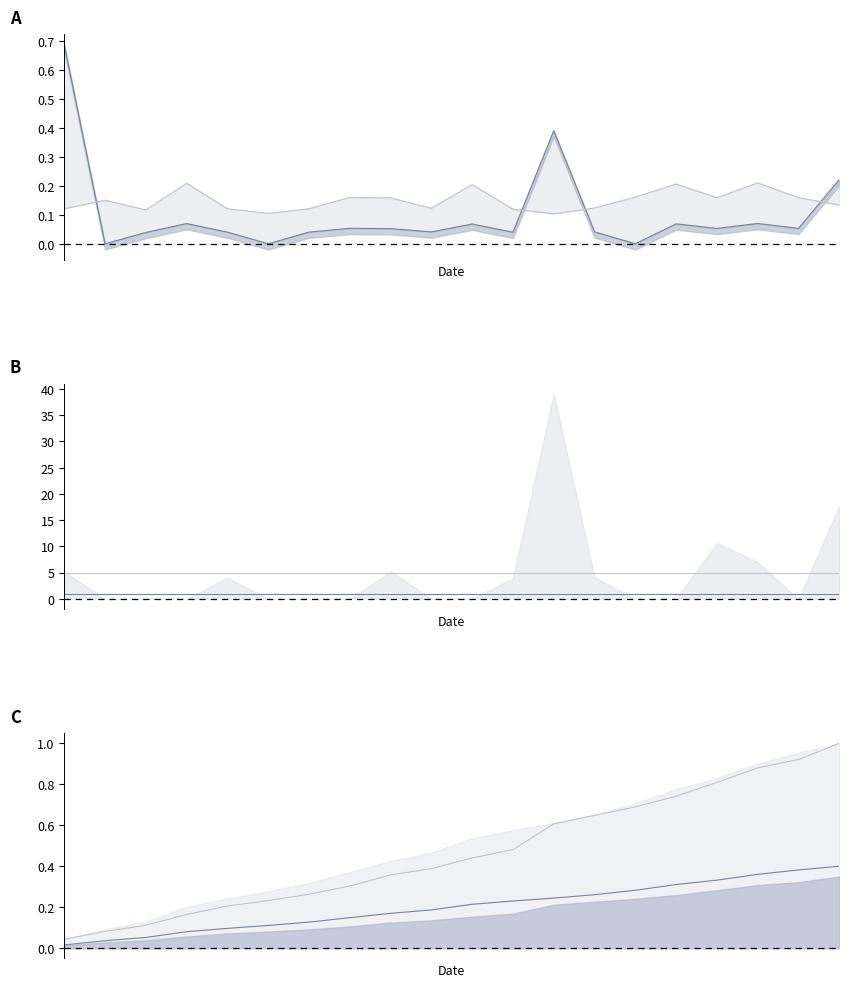

After their last crossing, which series has the higher values: задолженность or начислено?

задолженность